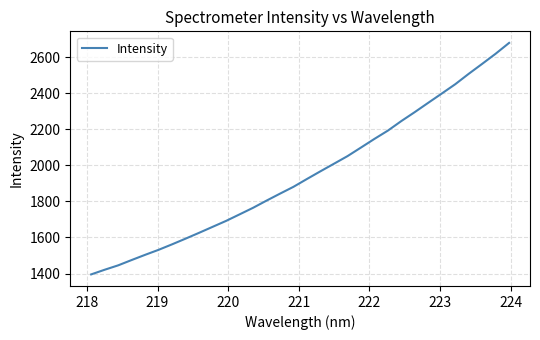

What is the maximum value shown in the chart?

2680.1